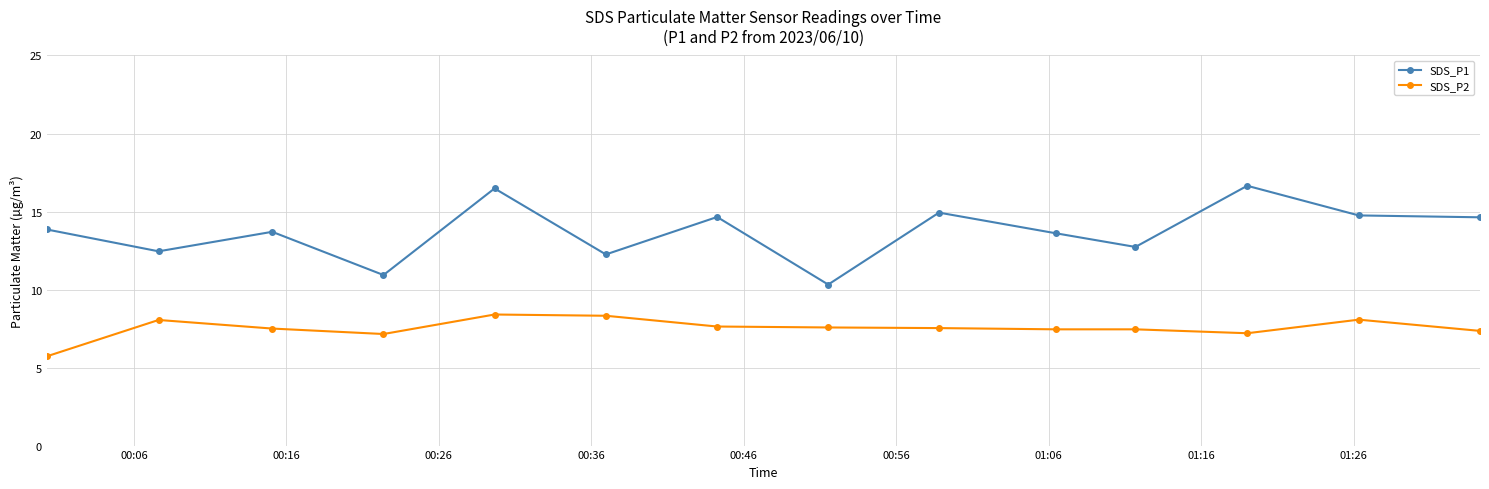

What is the value of the SDS_P1 point at the 10th from the left?

13.6